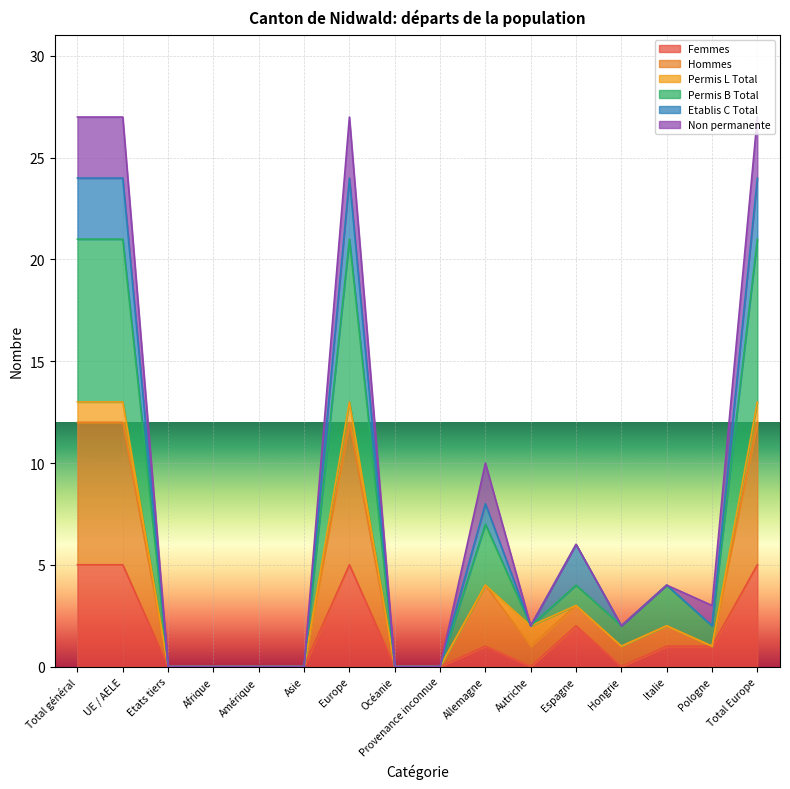

Where does the Permis B Total series first go above 3?

Total général